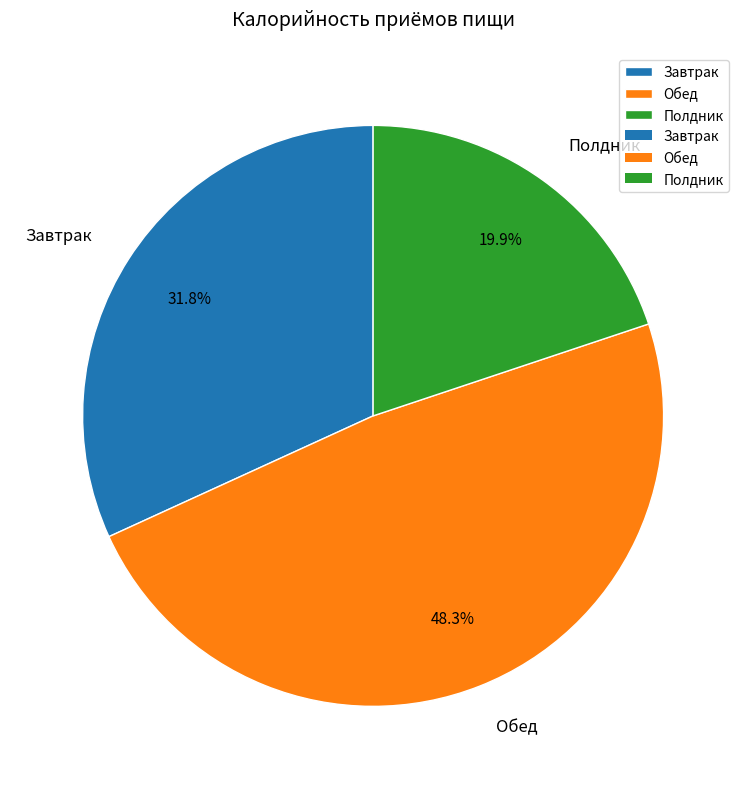

What is the largest slice in the pie chart?

Обед